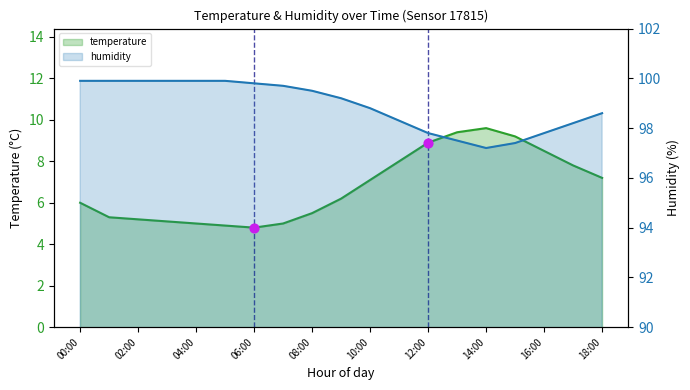

Is the value of temperature at 04:00 greater than the value of humidity at 04:00?

No